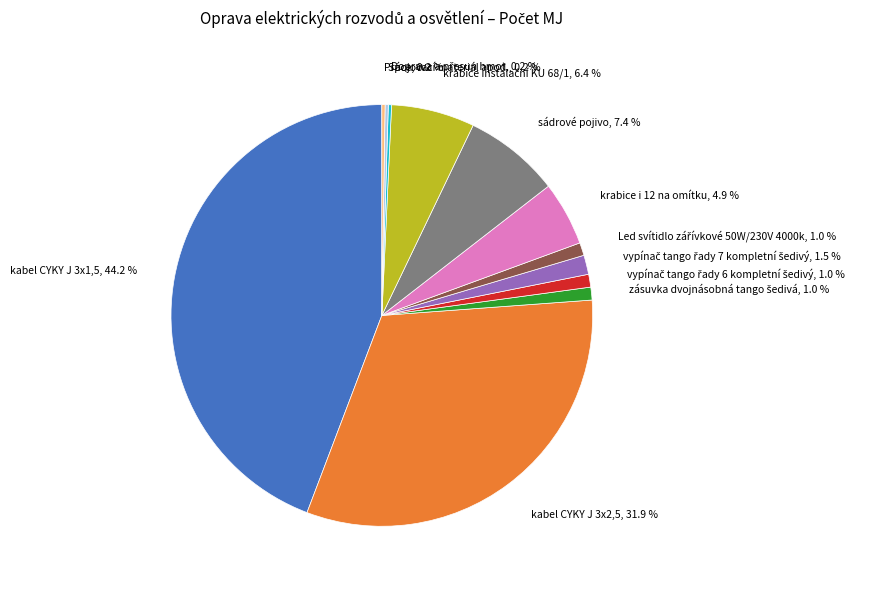

Is there any slice that represents more than half of the pie?

No